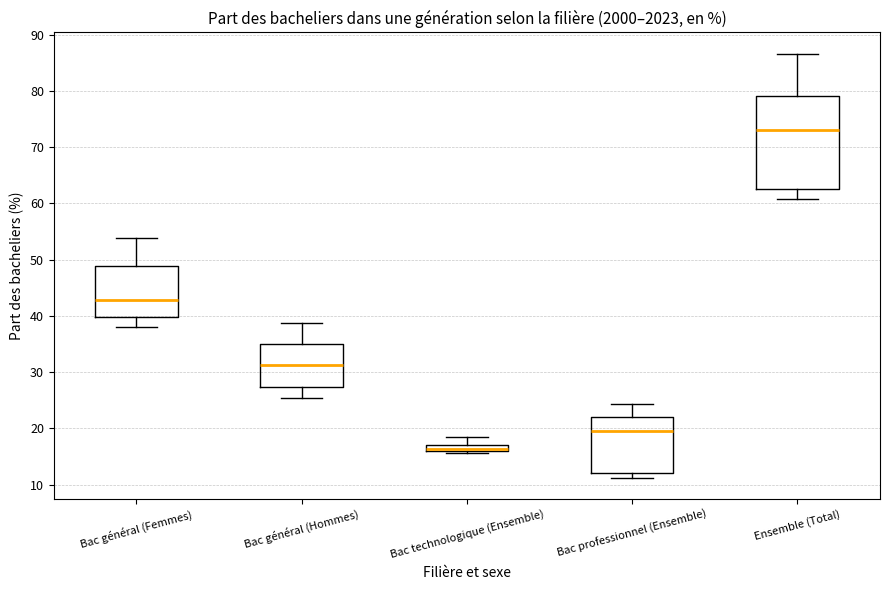

Comparing the boxes themselves (not the whiskers), which one is the tallest?

Ensemble (Total)